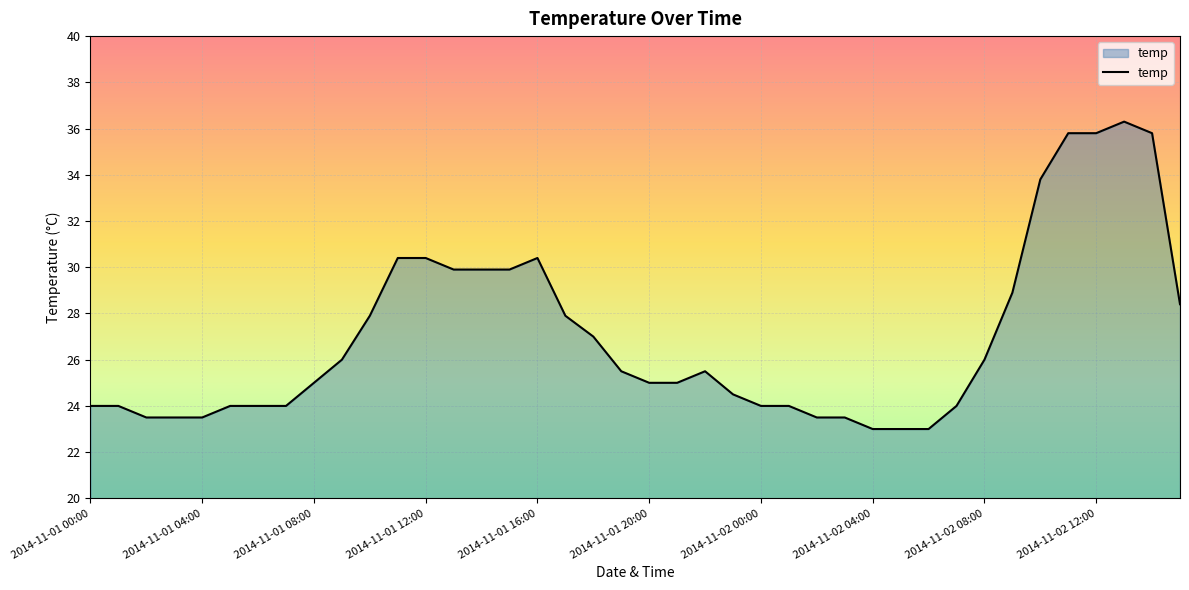

What is the smallest value displayed?

23.0